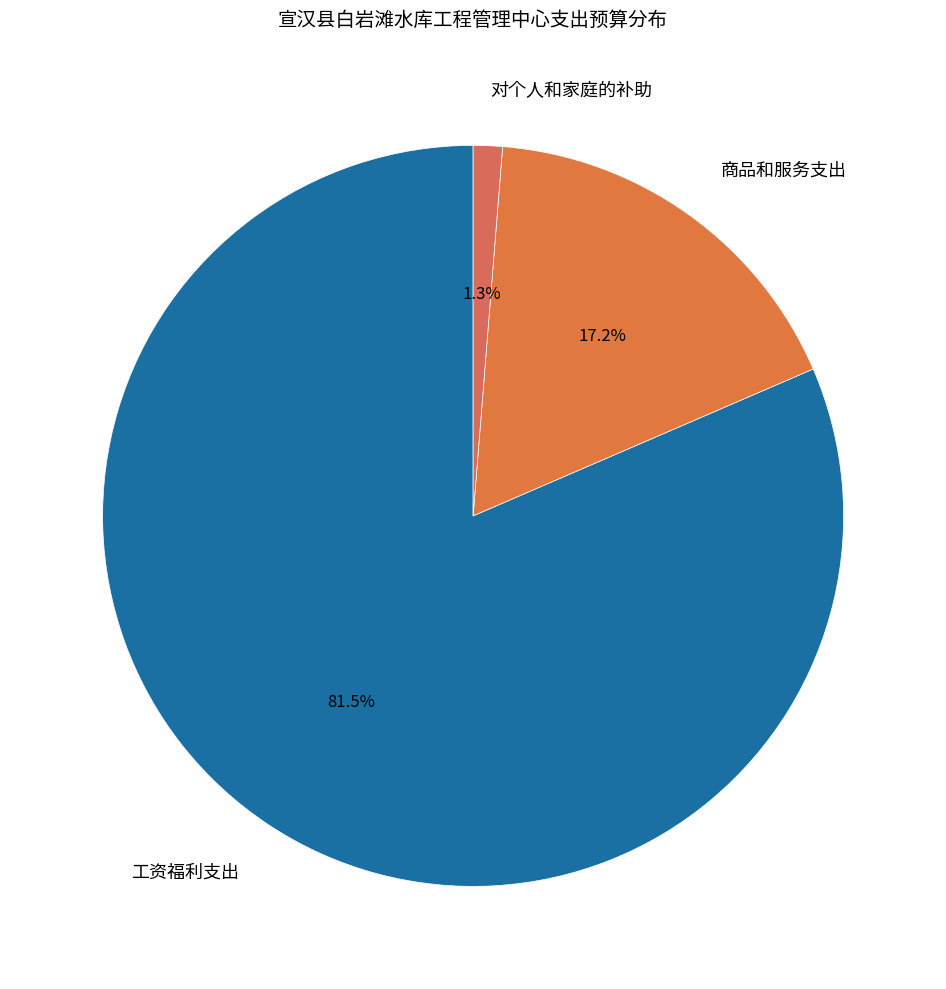

True or false: 对个人和家庭的补助 accounts for 9% of the total.

False